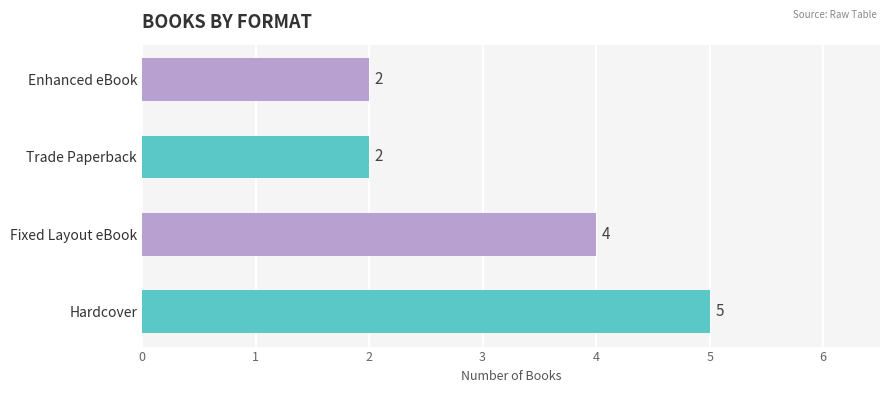

Reading bottom to top, what are all the values shown in this chart?

5	4	2	2